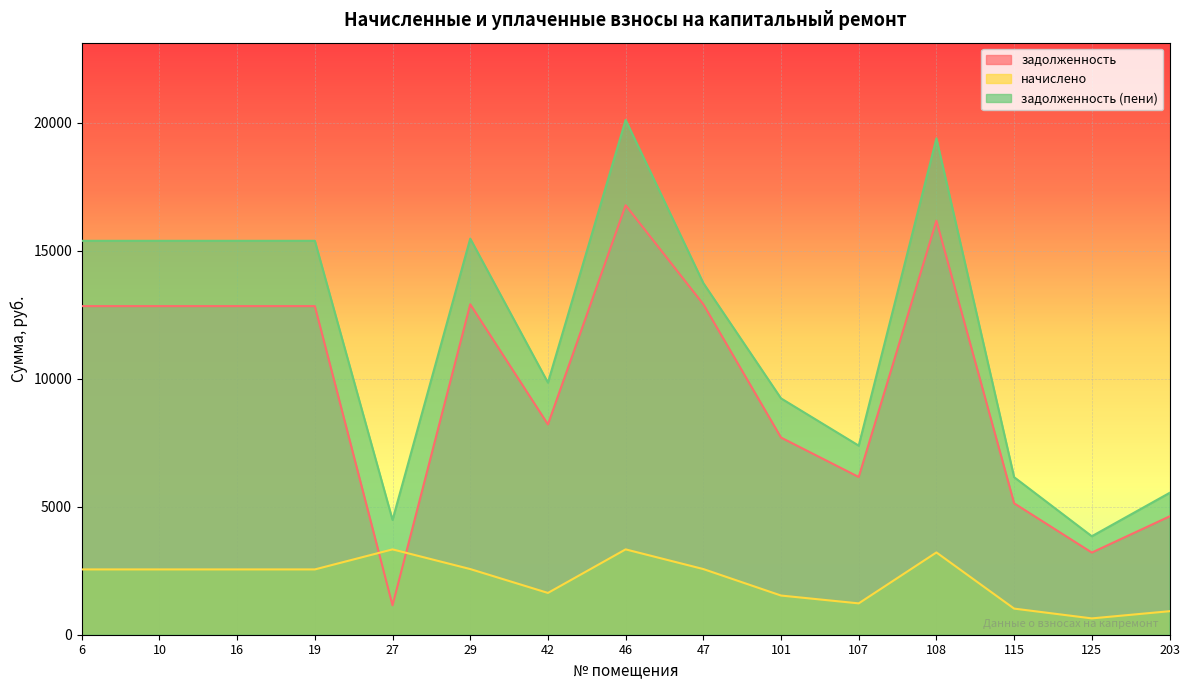

Reading left to right, transcribe all the data shown in this chart.

задолженность: 6=12840.0	10=12840.0	16=12840.0	19=12840.0	27=1149.2	29=12911.9	42=8217.6	46=16781.9	47=12911.9	101=7704.0	107=6163.2	108=16178.4	115=5136.0	125=3210.0	203=4622.4
начислено: 6=2551.5	10=2551.5	16=2551.5	19=2551.5	27=3334.8	29=2565.8	42=1633.0	46=3334.8	47=2565.8	101=1530.9	107=1224.7	108=3214.9	115=1020.6	125=637.9	203=918.5
задолженность (пени): 6=15391.5	10=15391.5	16=15391.5	19=15391.5	27=4484.0	29=15477.7	42=9850.6	46=20116.7	47=13740.7	101=9234.9	107=7387.9	108=19393.3	115=6156.6	125=3847.9	203=5540.9